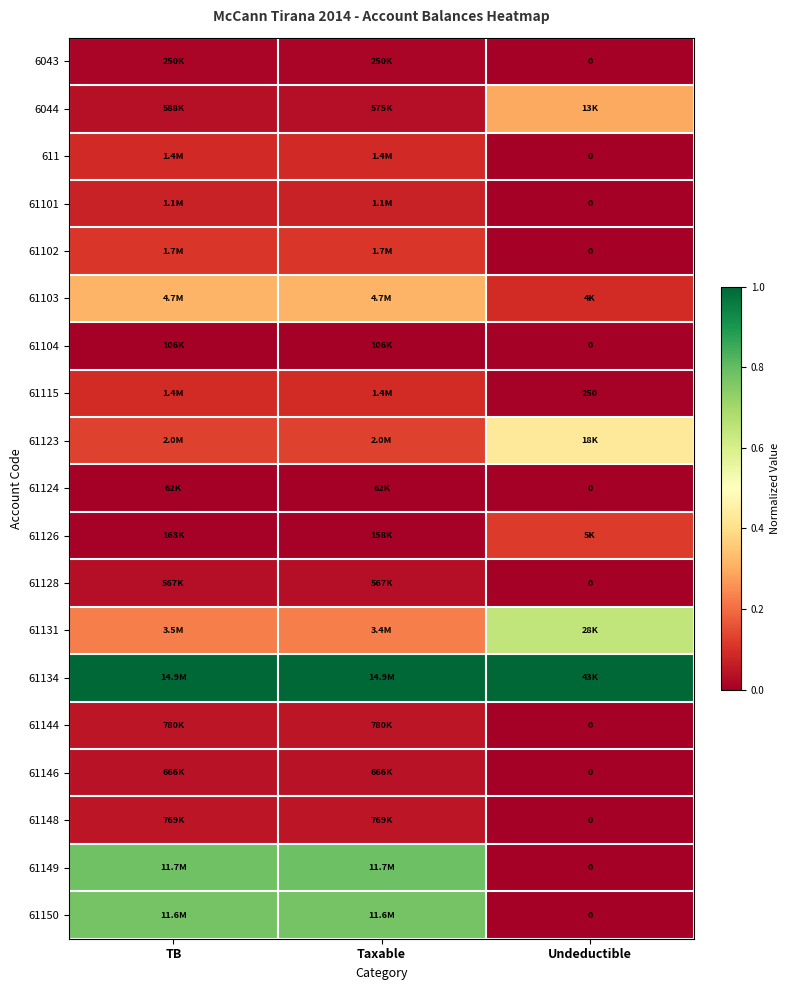

Is the value of 61144 at TB greater than the value of 61149 at Undeductible?

Yes